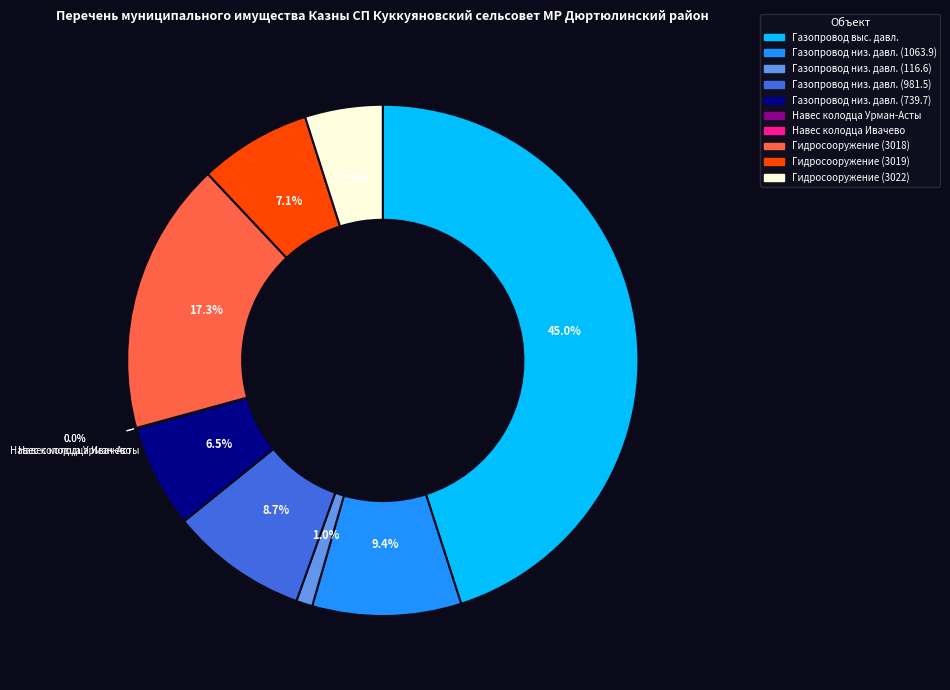

Does any single category account for the majority?

No